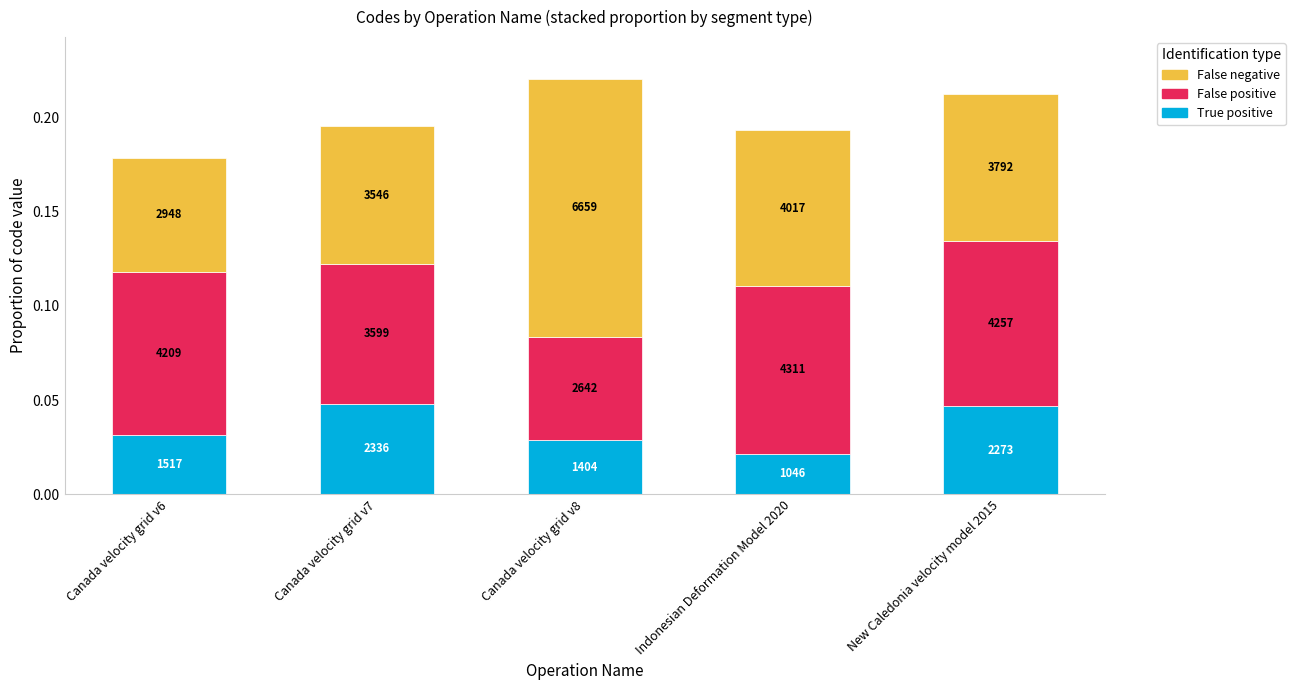

Does the chart contain any negative values?

No